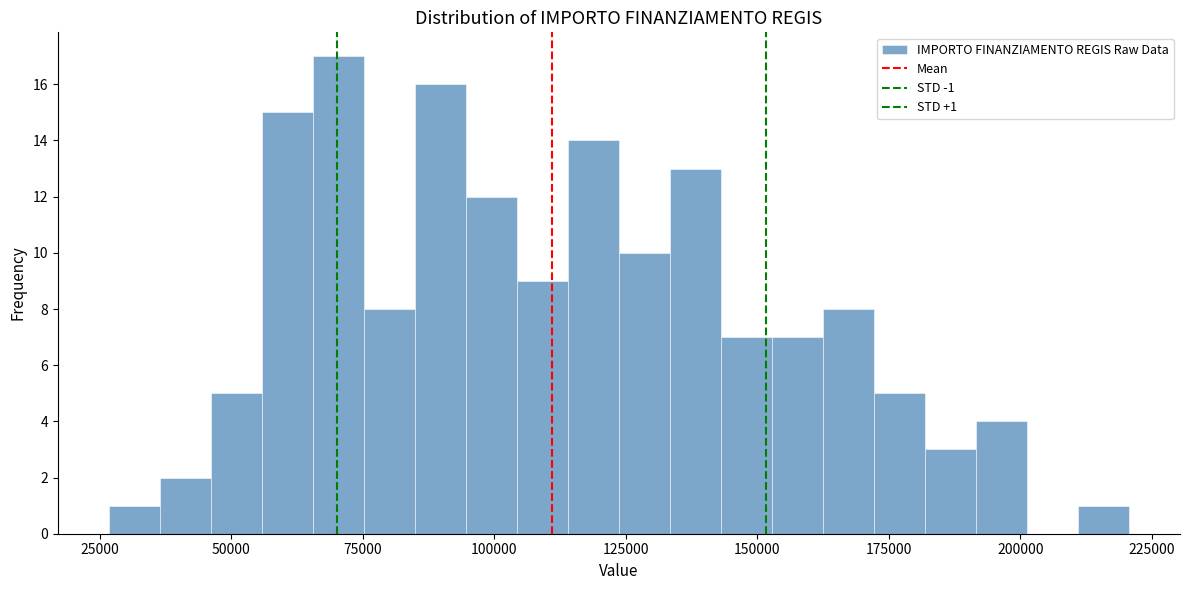

Around what value on the x-axis is the tallest bar? Give the approximate position of its centre, as read against the axis.

70000